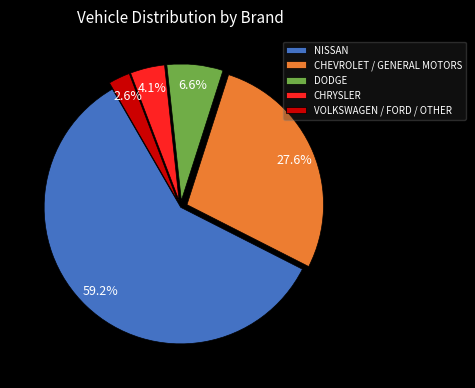

Does NISSAN account for over 50% of the chart?

Yes